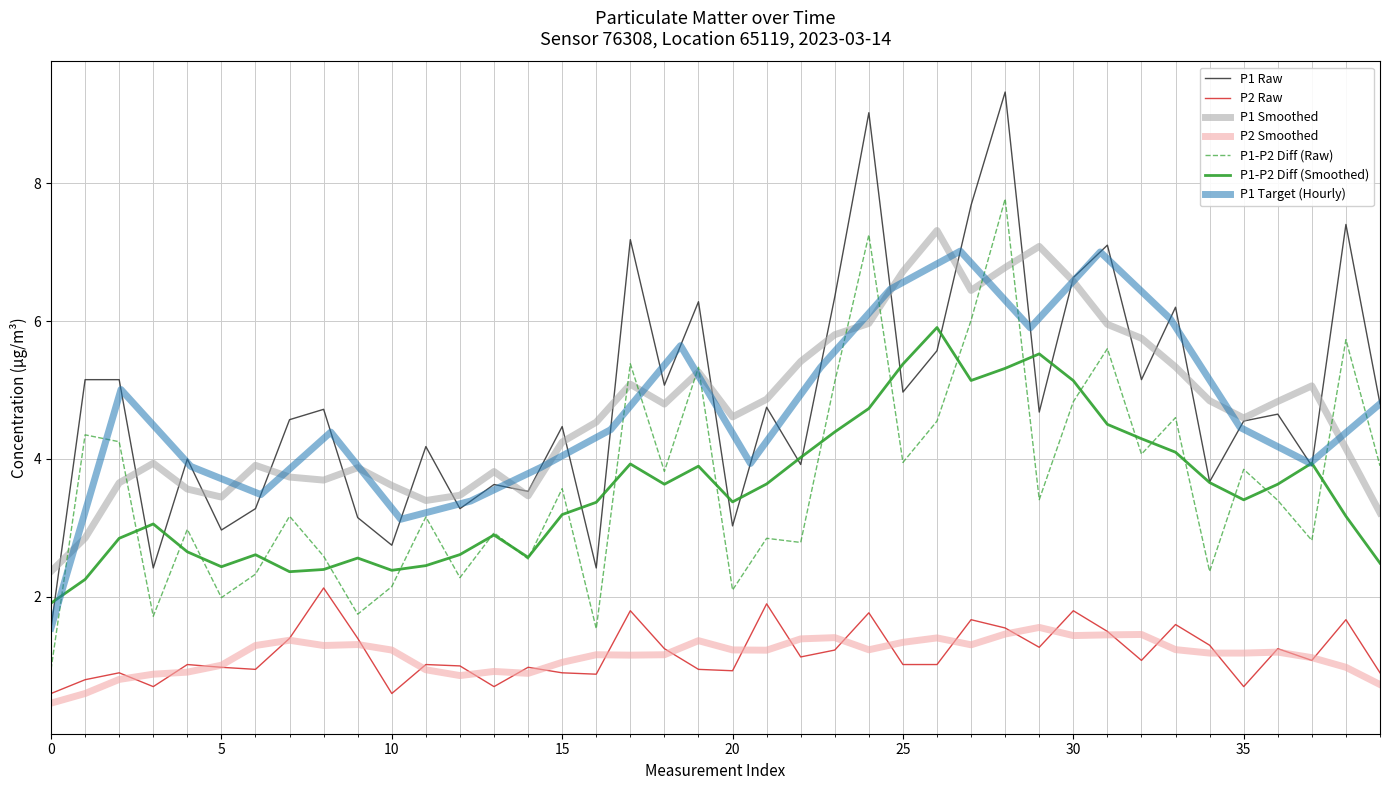

True or false: P1 Smoothed and P2 Smoothed intersect in this chart.

False